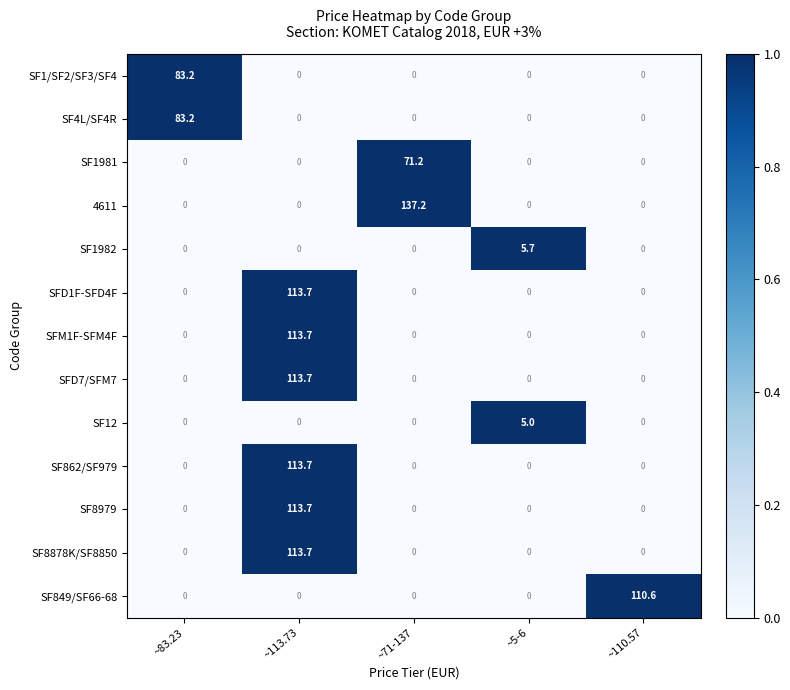

The SF8878K/SF8850 series shows -46.3 at ~110.57. True or false?

False